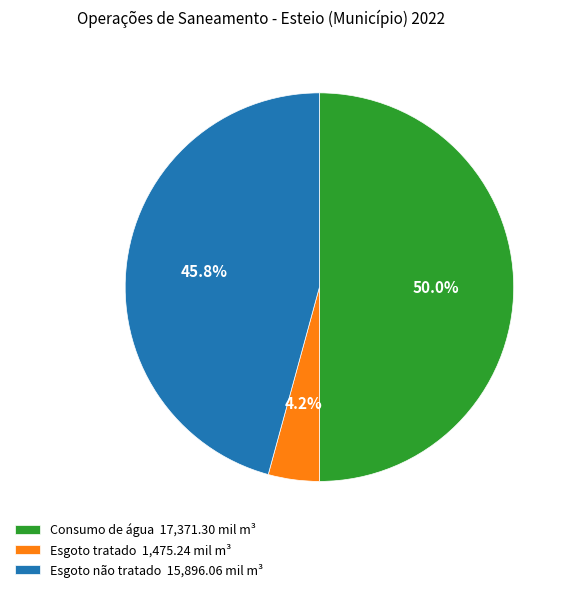

What portion of the pie excludes Esgoto não tratado?

54.2%